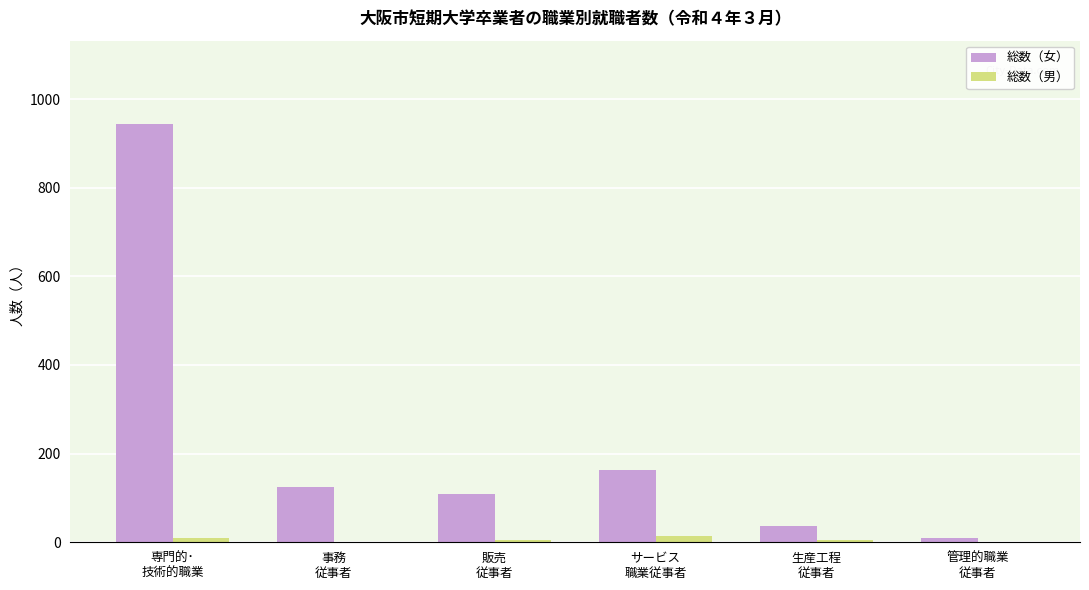

Which series has the largest total across all categories?

総数（女）